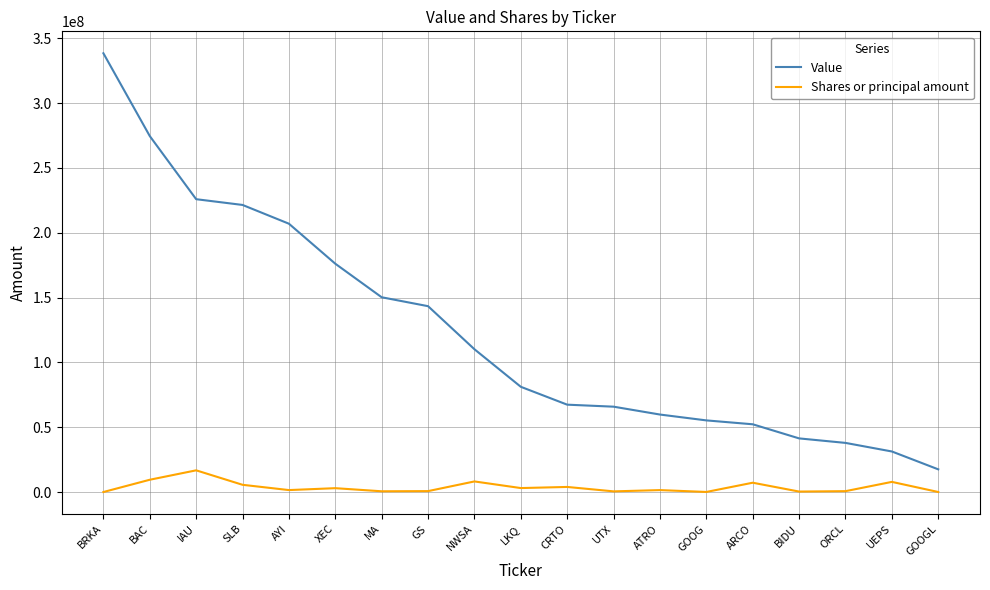

What is the greatest value displayed?

338406000